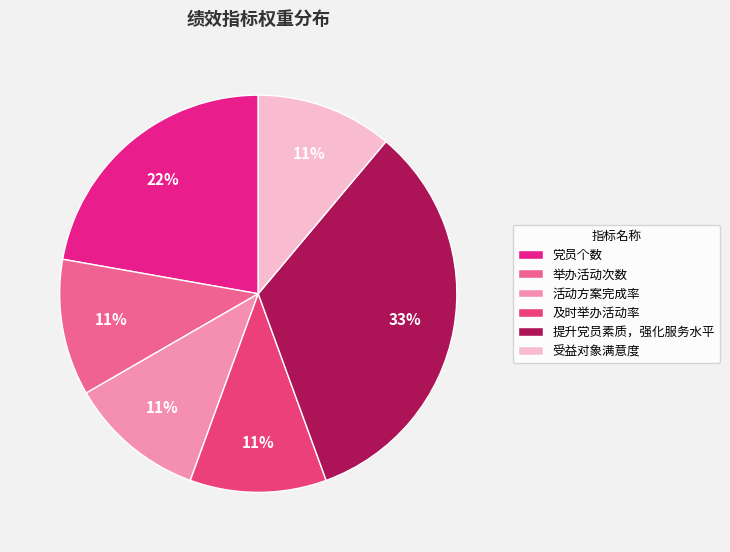

Does 党员个数 represent more than half of the total?

No